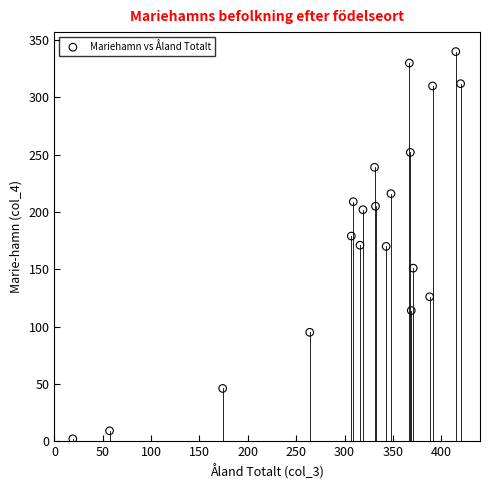

What is the range of Y values (max minus min)?

338